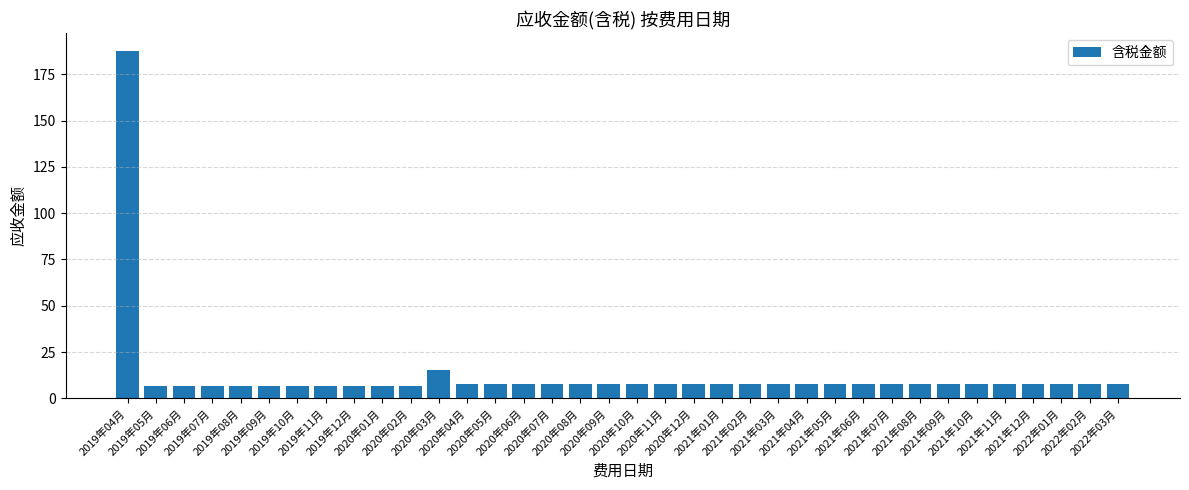

What is the maximum value shown in the chart?

187.8